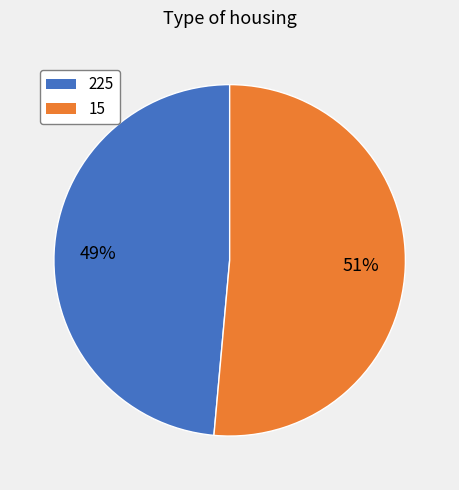

The 225 slice represents 56% of the pie. True or false?

False